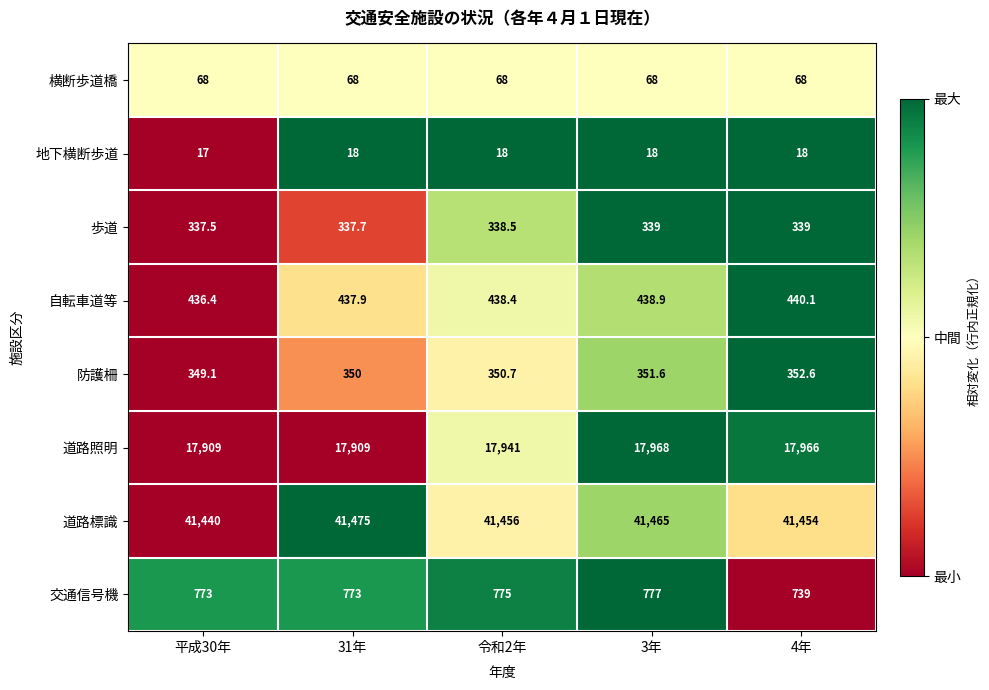

What is the difference between the 防護柵 values at 31年 and 3年?

1.6